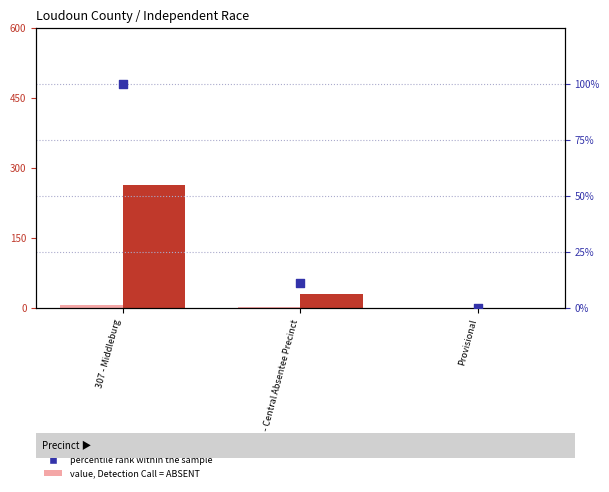

Which series reaches the maximum Y coordinate?

Total Votes Cast